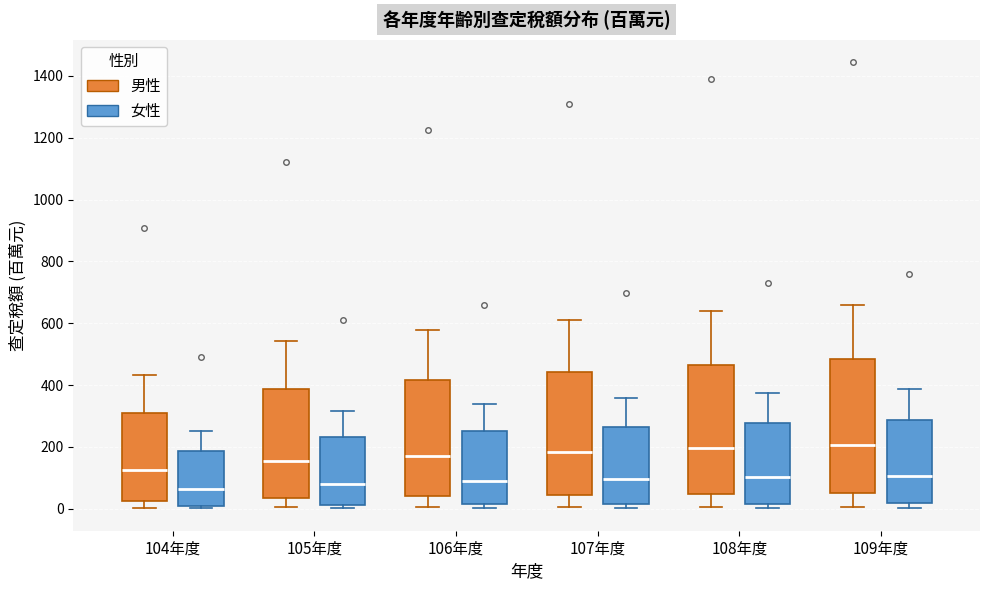

Reading left to right, transcribe this box plot: for each box, give where its median line is, the range the box spans, and where its two whiskers end, as read against the y-axis. The values are not printed on the chart, so give them approximately, as read against the axis.

104年度 (男性): median 120, box 20 to 300, whiskers 0 to 440
104年度 (女性): median 60, box 0 to 180, whiskers 0 (just below the box's lower edge) to 260
105年度 (男性): median 160, box 40 to 380, whiskers 0 to 540
105年度 (女性): median 80, box 20 to 240, whiskers 0 to 320
106年度 (男性): median 180, box 40 to 420, whiskers 0 to 580
106年度 (女性): median 80, box 20 to 260, whiskers 0 to 340
107年度 (男性): median 180, box 40 to 440, whiskers 0 to 620
107年度 (女性): median 100, box 20 to 260, whiskers 0 to 360
108年度 (男性): median 200, box 40 to 460, whiskers 0 to 640
108年度 (女性): median 100, box 20 to 280, whiskers 0 to 380
109年度 (男性): median 200, box 60 to 480, whiskers 0 to 660
109年度 (女性): median 100, box 20 to 280, whiskers 0 to 380